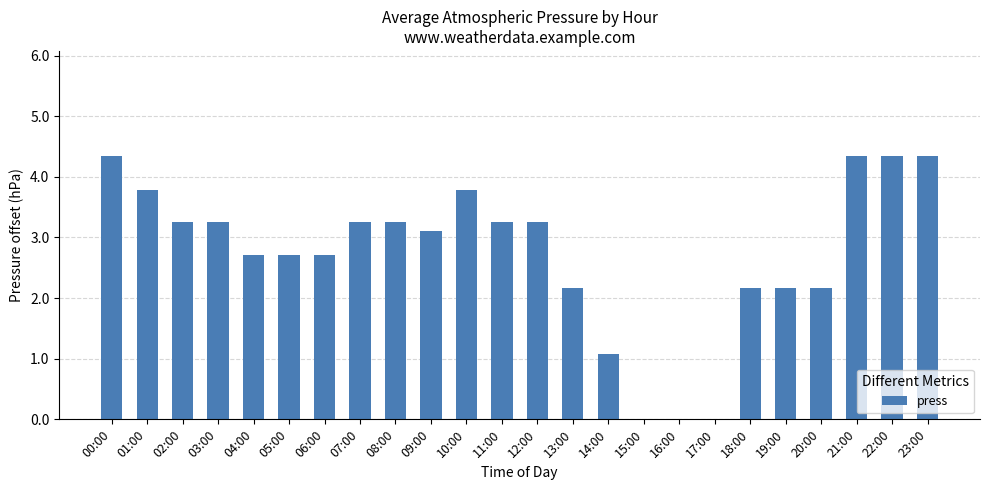

Where does the data first go above 3?

00:00